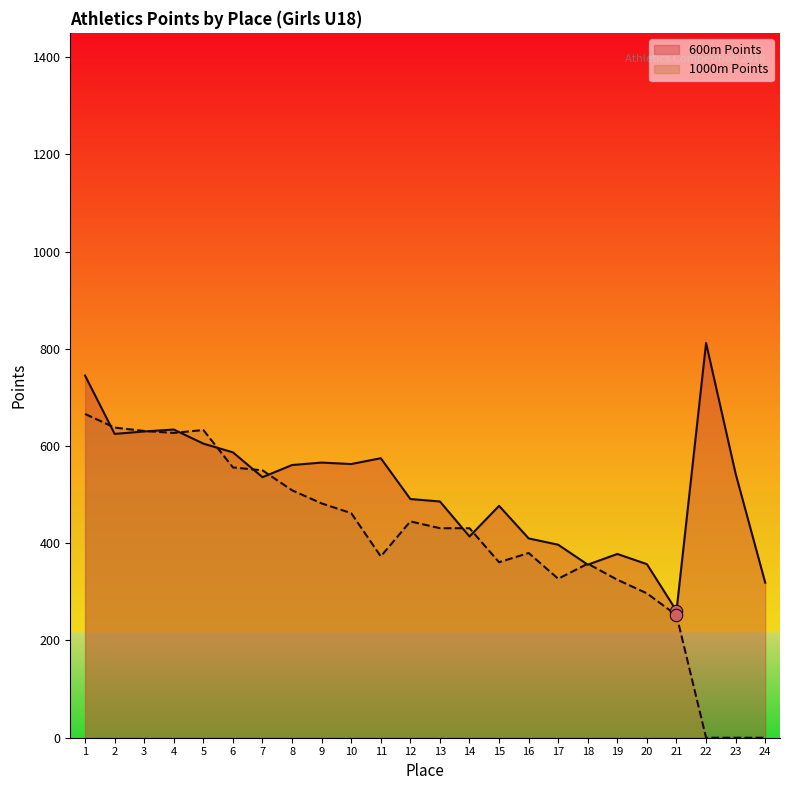

At how many categories does at least one series exceed 359?

20